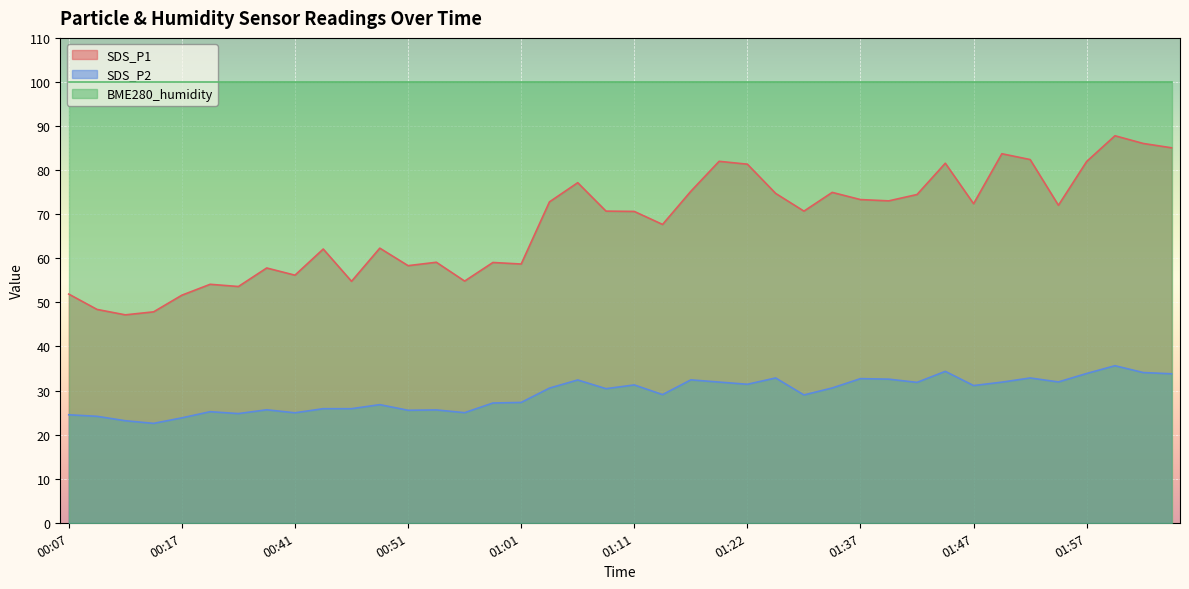

Is the value of SDS_P2 at 01:42 greater than the value of SDS_P1 at 00:07?

No